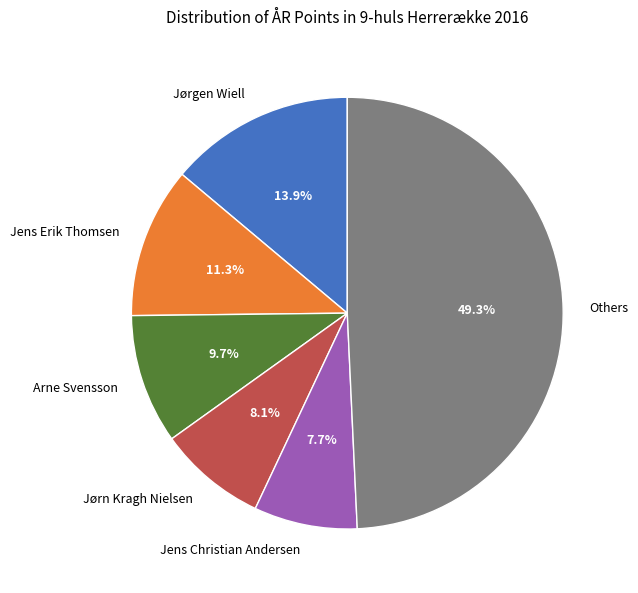

Count the number of slices in the pie.

6